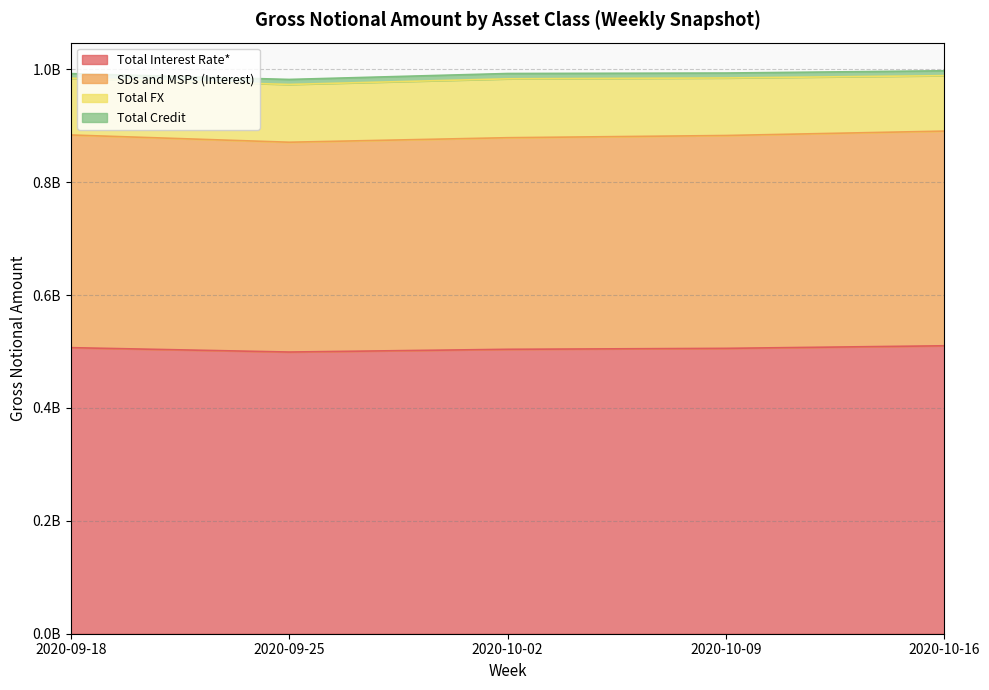

Which category has the lowest value across all series?

2020-09-25